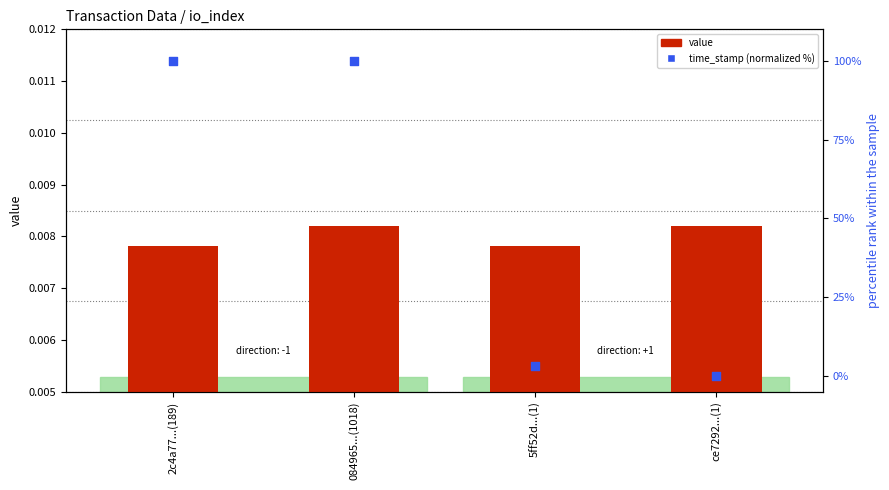

Is the value of time_stamp (normalized %) at ce7292...(1) greater than the value of value at ce7292...(1)?

No